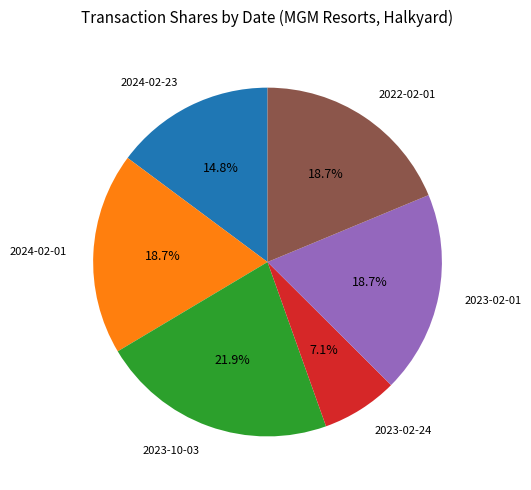

Do 2022-02-01 and 2024-02-23 together represent more than half of the pie?

No